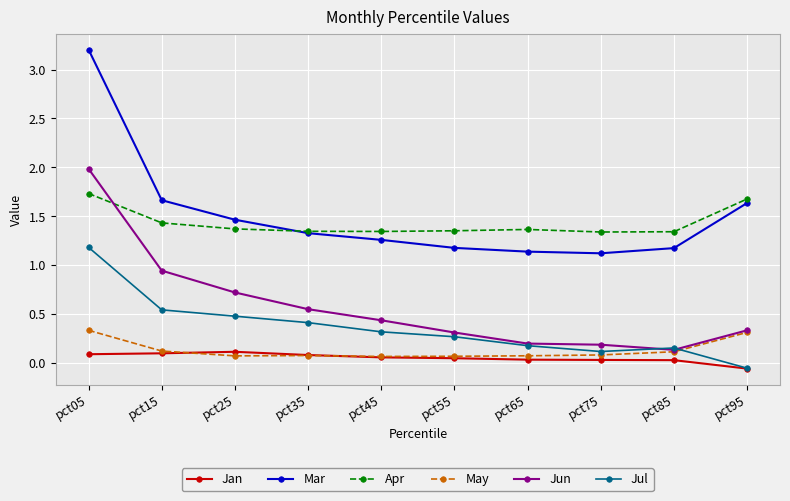

How many values in Jul are above zero?

9